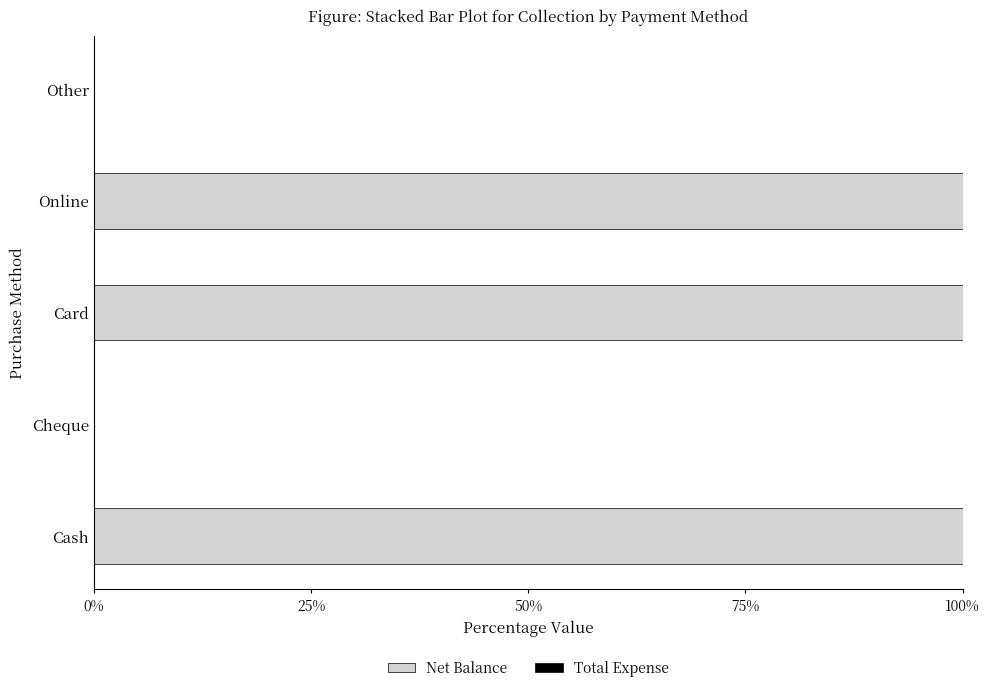

What is the change in value from Online to Other?

-100